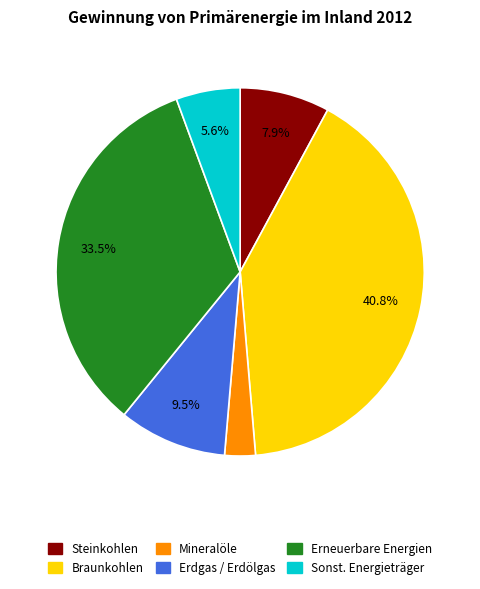

Count the number of slices in the pie.

6